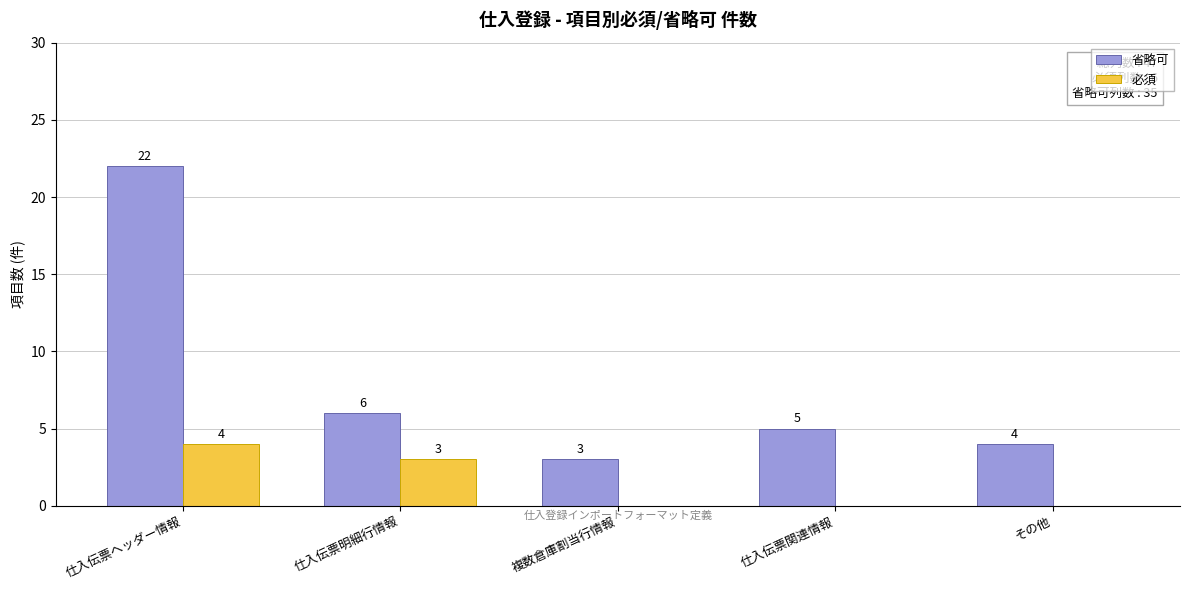

Between 複数倉庫割当行情報 and 仕入伝票関連情報, which series saw the biggest shift?

省略可